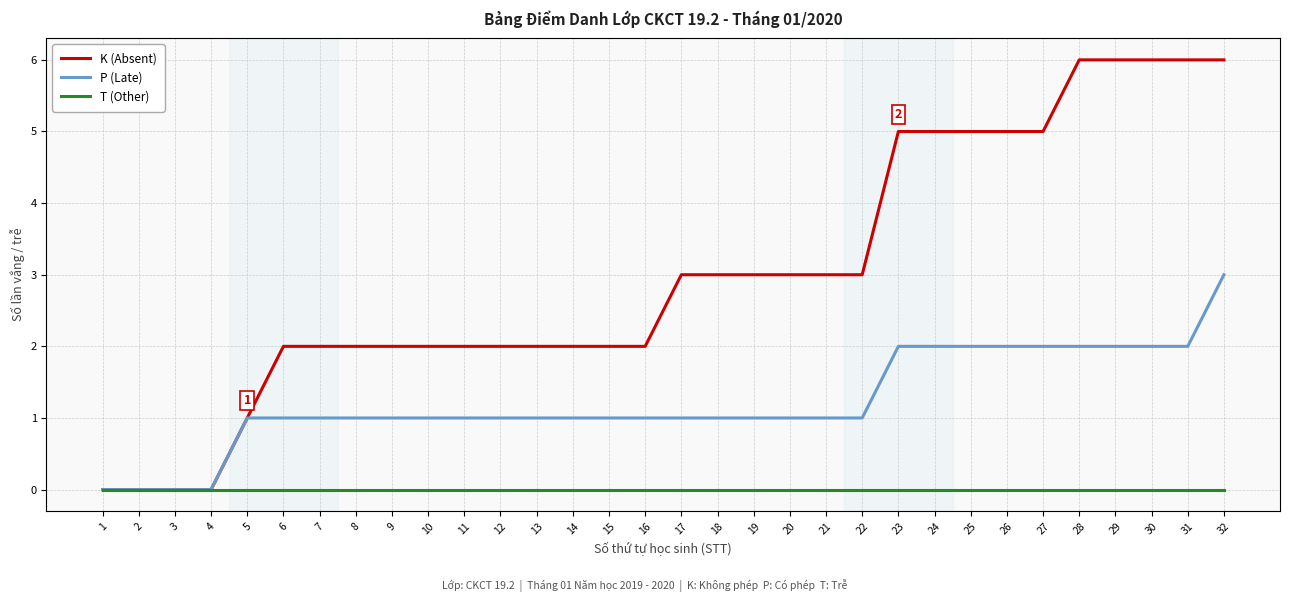

How many categories are shown in the chart?

32